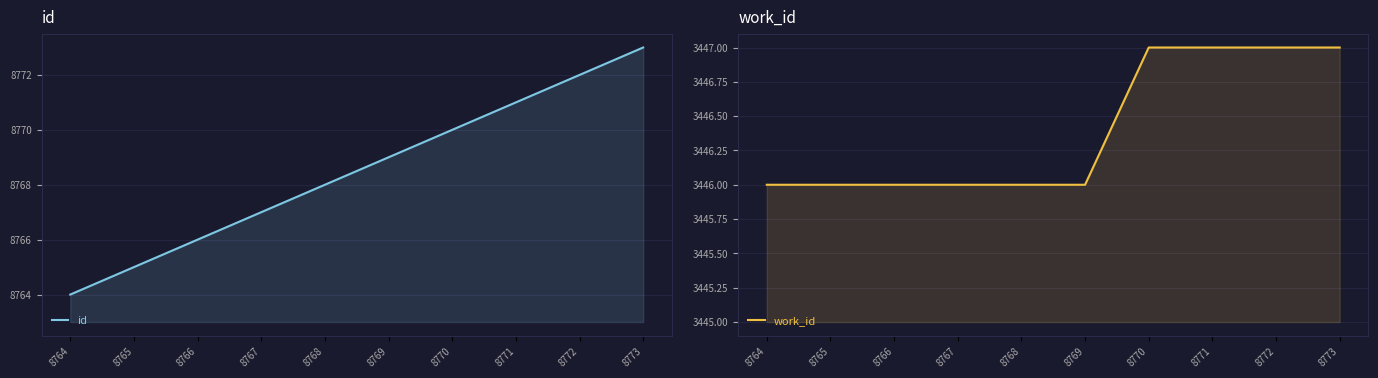

Which series has the largest total across all categories?

id